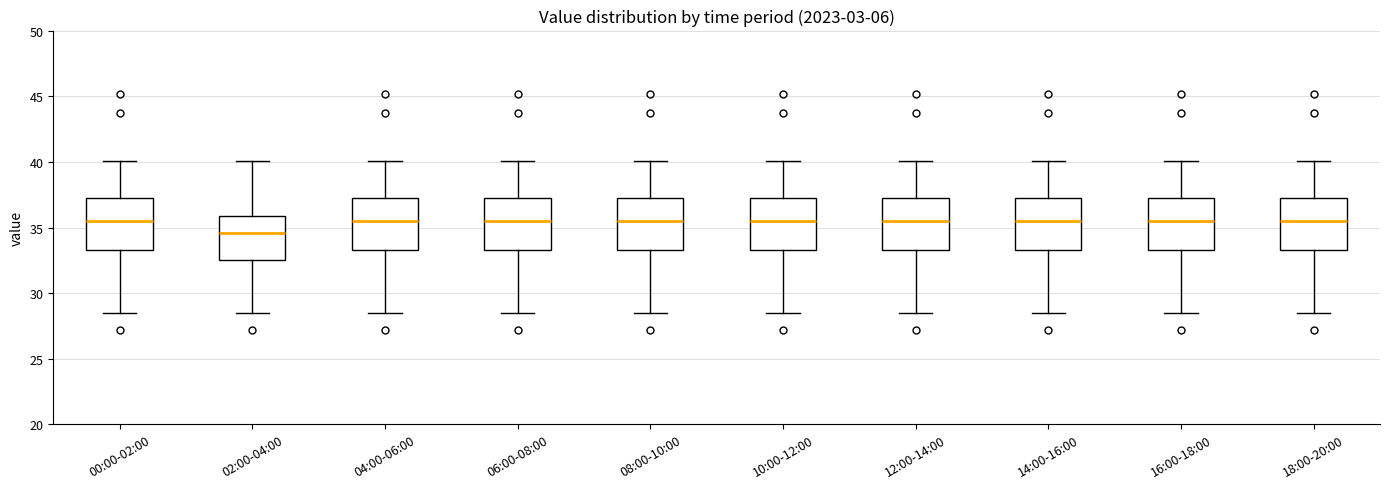

Reading left to right, transcribe this box plot: for each box, give where its median line is, the range the box spans, and where its two whiskers end, as read against the y-axis. The values are not printed on the chart, so give them approximately, as read against the axis.

00:00-02:00: median 35.5, box 33.5 to 37.5, whiskers 28.5 to 40.0
02:00-04:00: median 34.5, box 32.5 to 36.0, whiskers 28.5 to 40.0
04:00-06:00: median 35.5, box 33.5 to 37.5, whiskers 28.5 to 40.0
06:00-08:00: median 35.5, box 33.5 to 37.5, whiskers 28.5 to 40.0
08:00-10:00: median 35.5, box 33.5 to 37.5, whiskers 28.5 to 40.0
10:00-12:00: median 35.5, box 33.5 to 37.5, whiskers 28.5 to 40.0
12:00-14:00: median 35.5, box 33.5 to 37.5, whiskers 28.5 to 40.0
14:00-16:00: median 35.5, box 33.5 to 37.5, whiskers 28.5 to 40.0
16:00-18:00: median 35.5, box 33.5 to 37.5, whiskers 28.5 to 40.0
18:00-20:00: median 35.5, box 33.5 to 37.5, whiskers 28.5 to 40.0